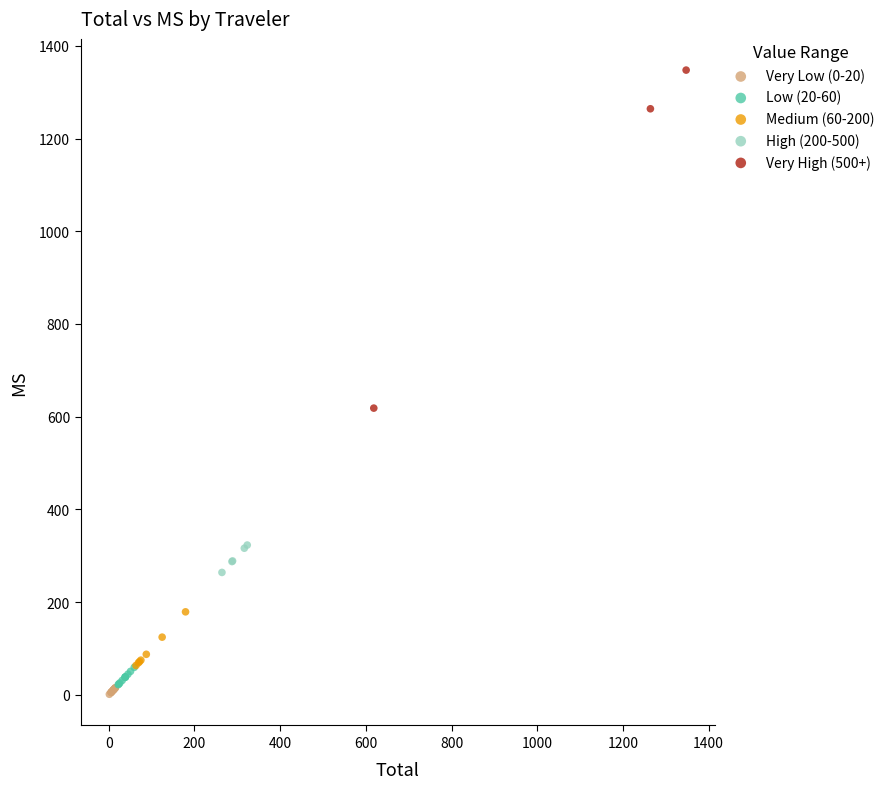

Which series contains the lowest Y value?

Very Low (0-20)